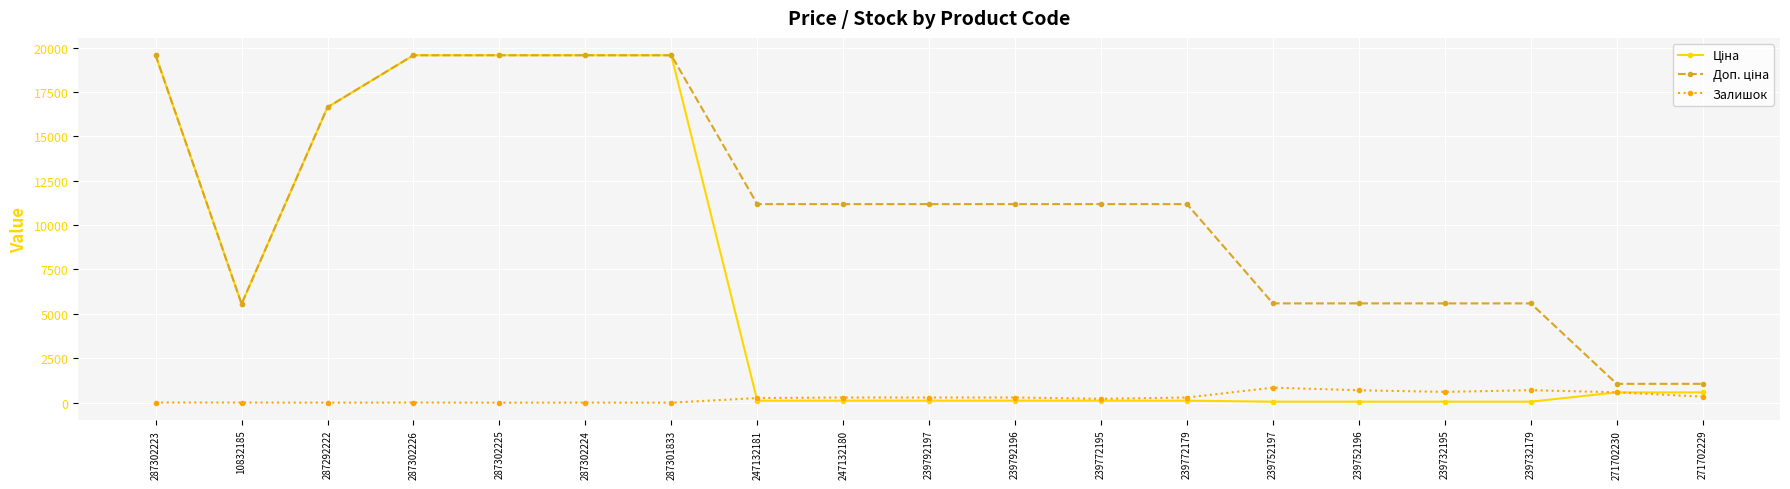

At how many categories does at least one series exceed 14278?

6